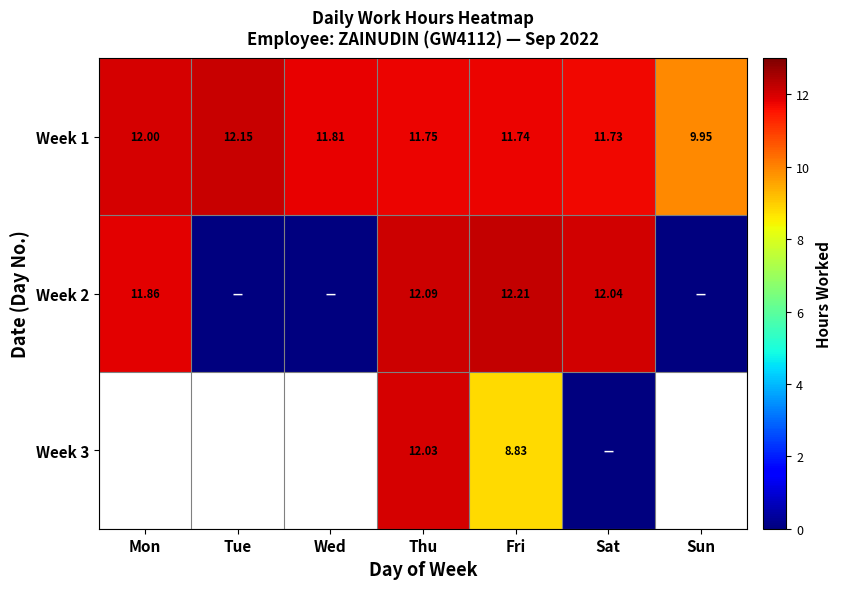

What is the approximate value of Week 1 at Thu?

11.8